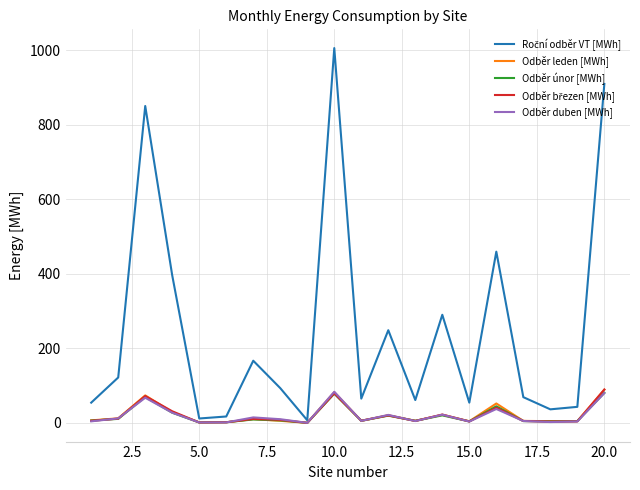

What is the highest value of the Odběr únor [MWh] series?

80.7